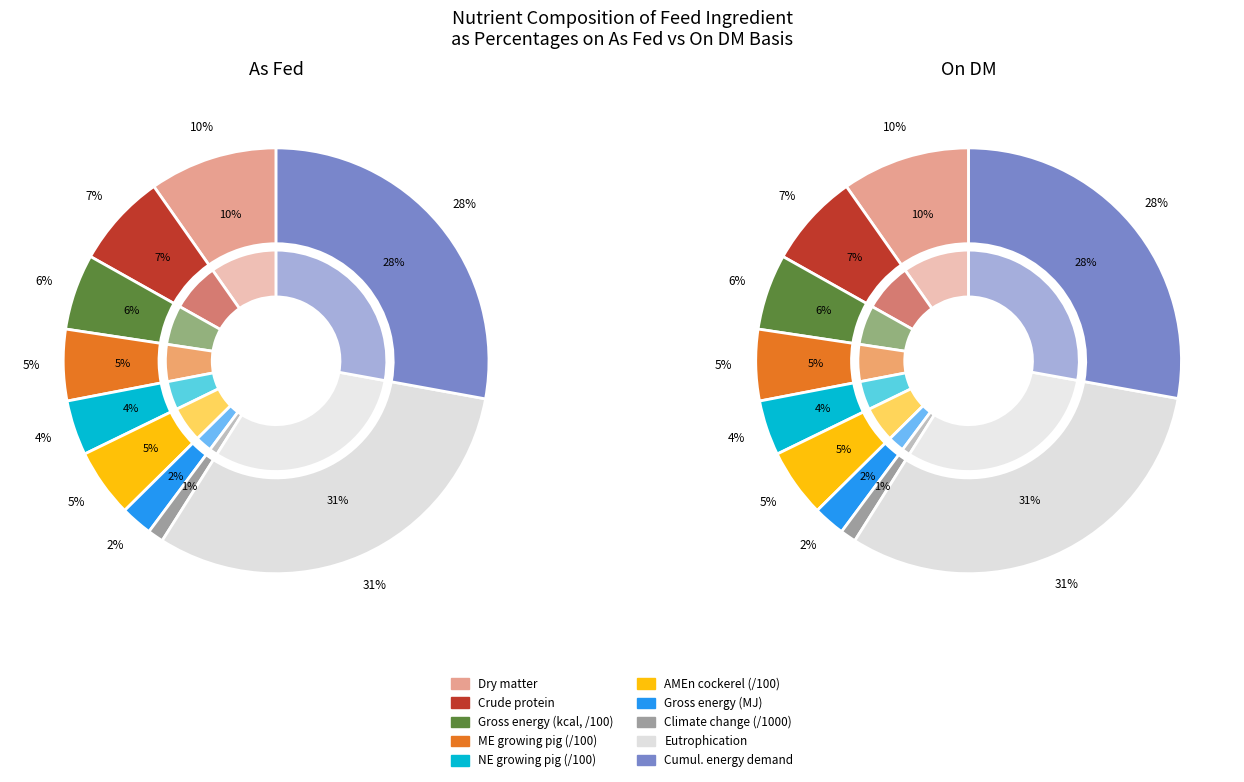

Which series changed the most between ME growing pig (kcal) and Cumulative energy demand?

On DM